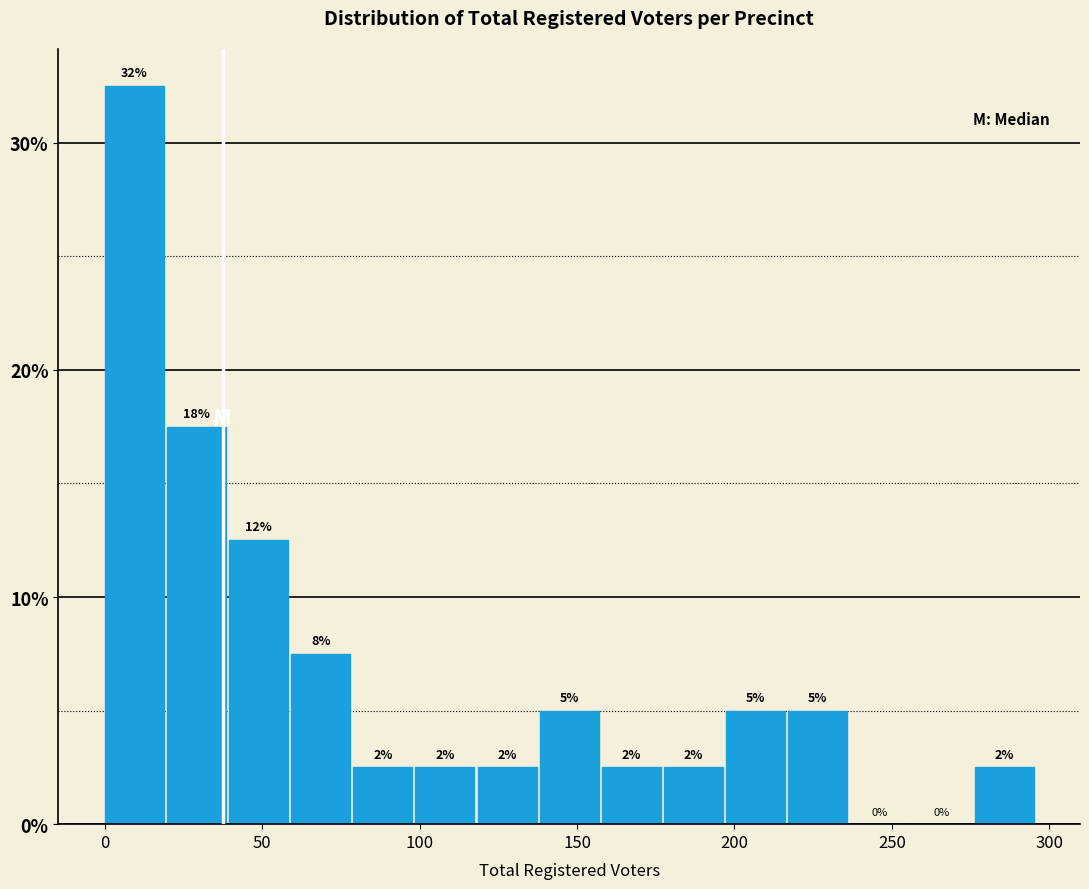

Read against the x-axis, roughly where is the centre of the tallest bar?

10